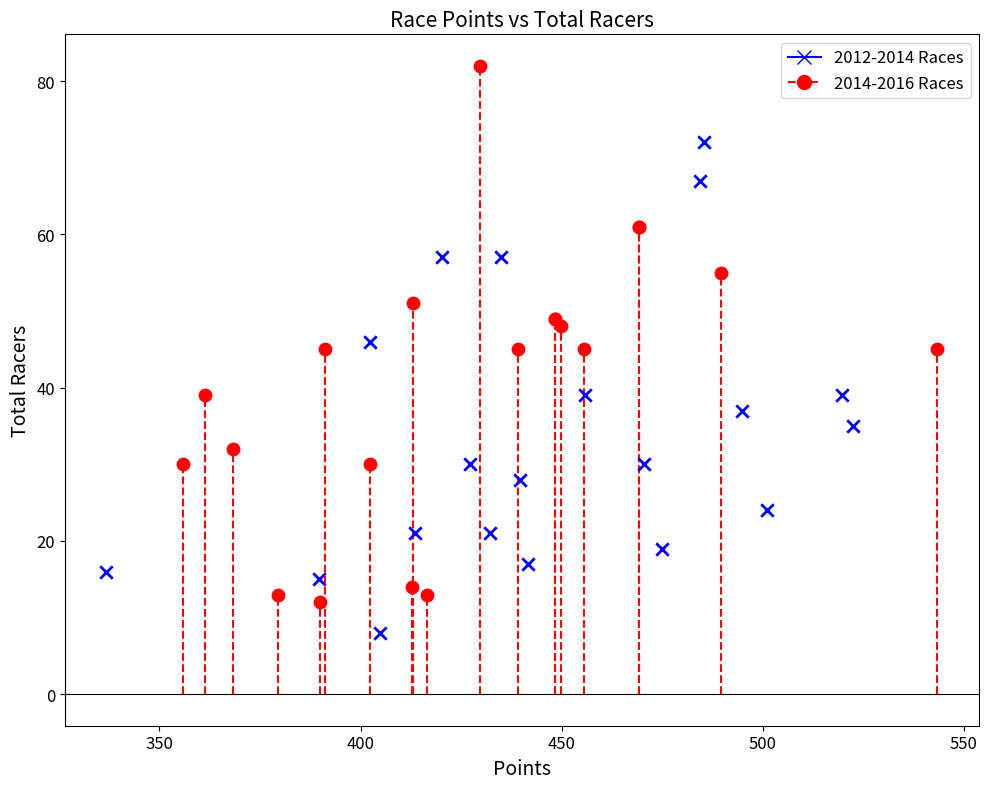

Which series contains the lowest Y value?

2012-2014 Races